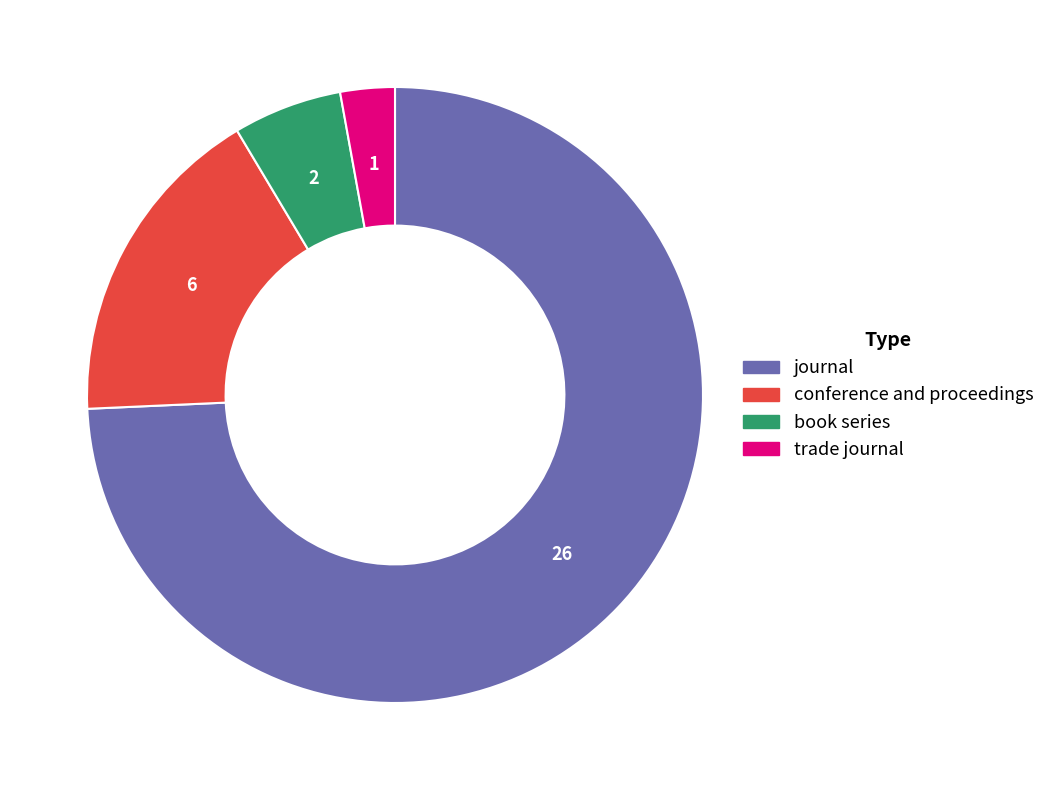

Does any single category account for the majority?

Yes